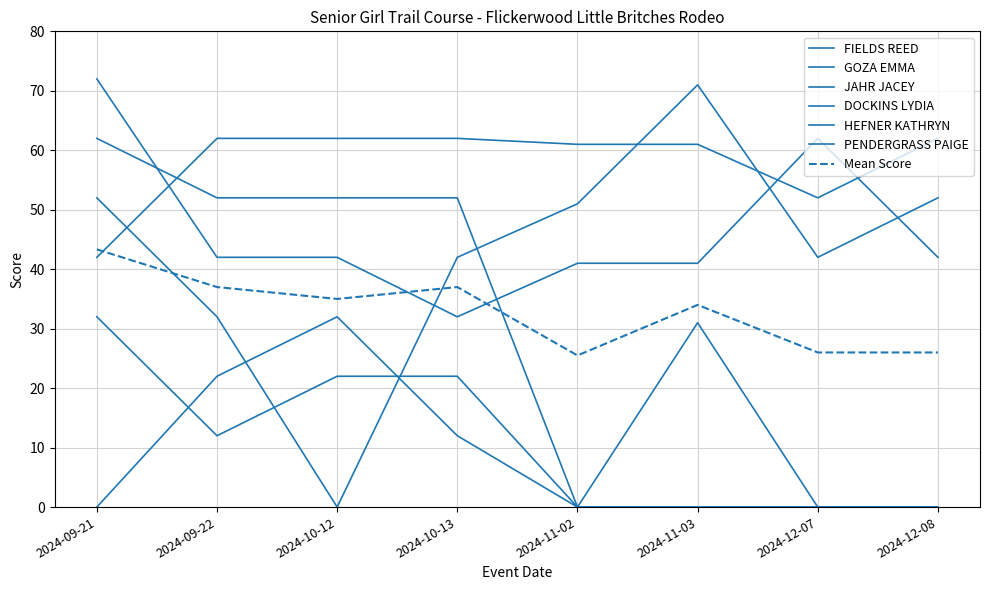

Reading left to right, list all the values displayed in this chart.

FIELDS REED: 42	62	62	62	61	61	52	62
GOZA EMMA: 52	32	0	42	51	71	42	52
JAHR JACEY: 72	42	42	32	41	41	62	42
DOCKINS LYDIA: 0	22	32	12	0	31	0	0
HEFNER KATHRYN: 32	12	22	22	0	0	0	0
PENDERGRASS PAIGE: 62	52	52	52	0	0	0	0